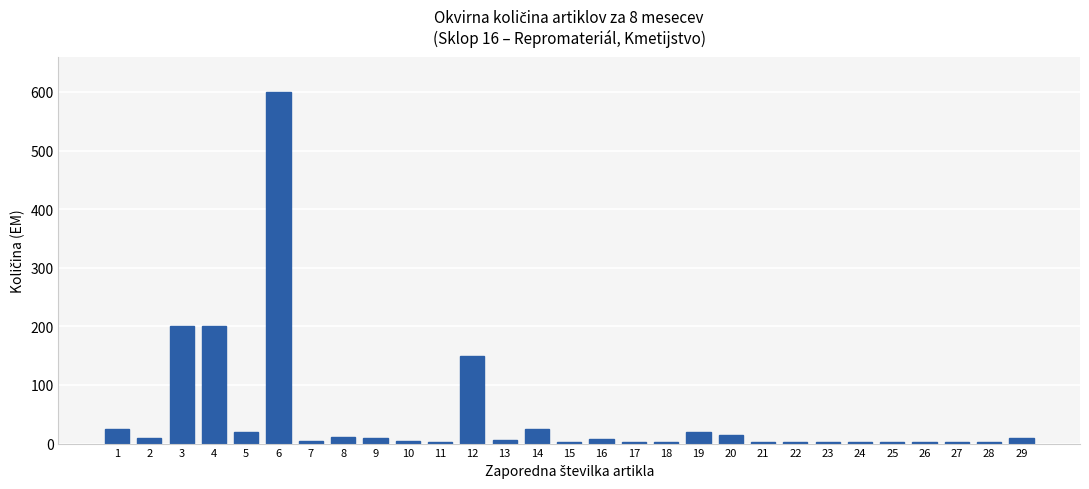

At which label does the data first exceed 6?

1